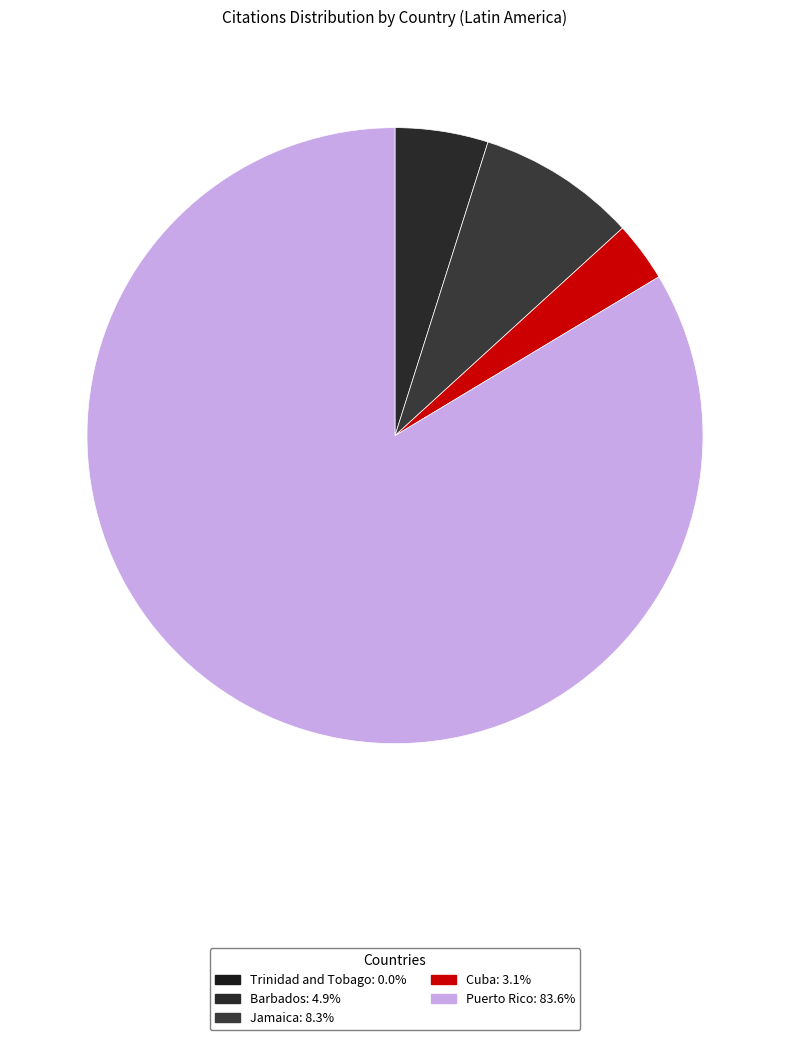

How many segments does this pie chart have?

5